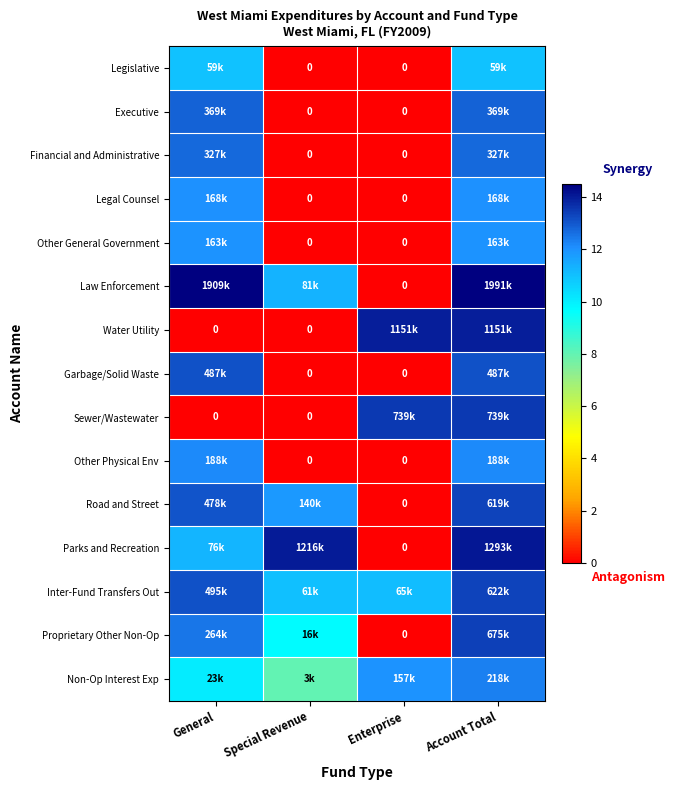

Rank the series at Special Revenue from lowest to highest value.

Legislative, Executive, Financial and Administrative, Legal Counsel, Other General Government, Water Utility, Garbage/Solid Waste, Sewer/Wastewater, Other Physical Env, Non-Op Interest Exp, Proprietary Other Non-Op, Inter-Fund Transfers Out, Law Enforcement, Road and Street, Parks and Recreation